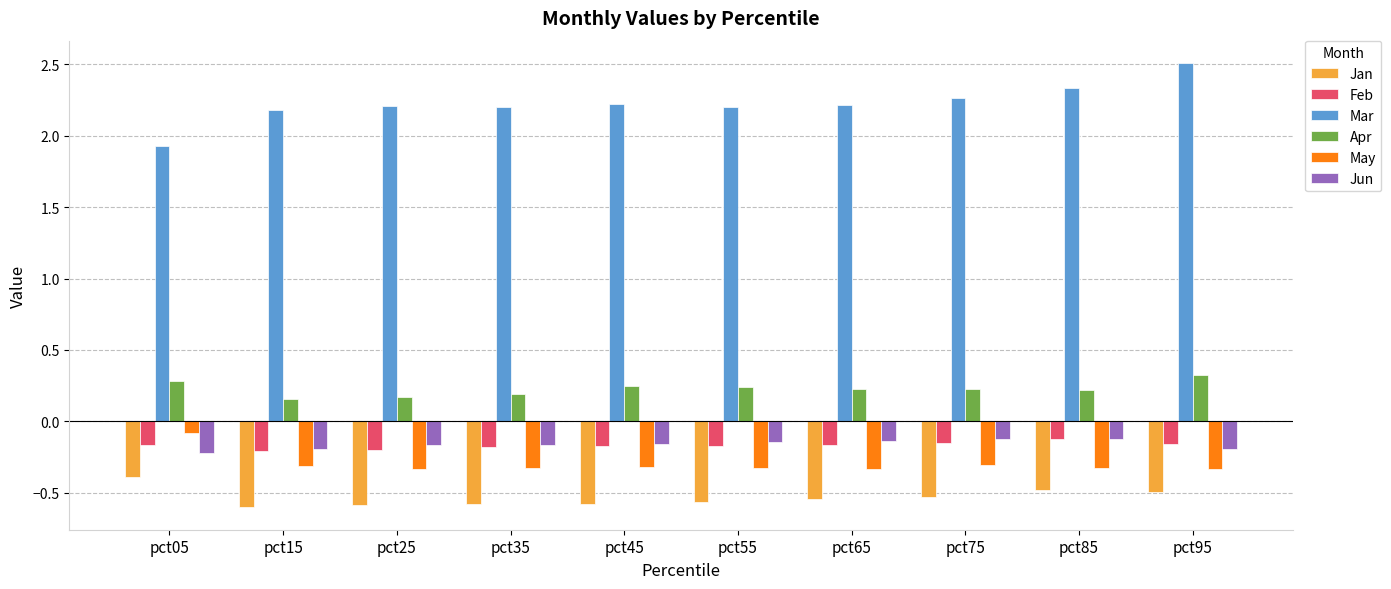

What is the difference between the highest and lowest values at pct15?

2.8